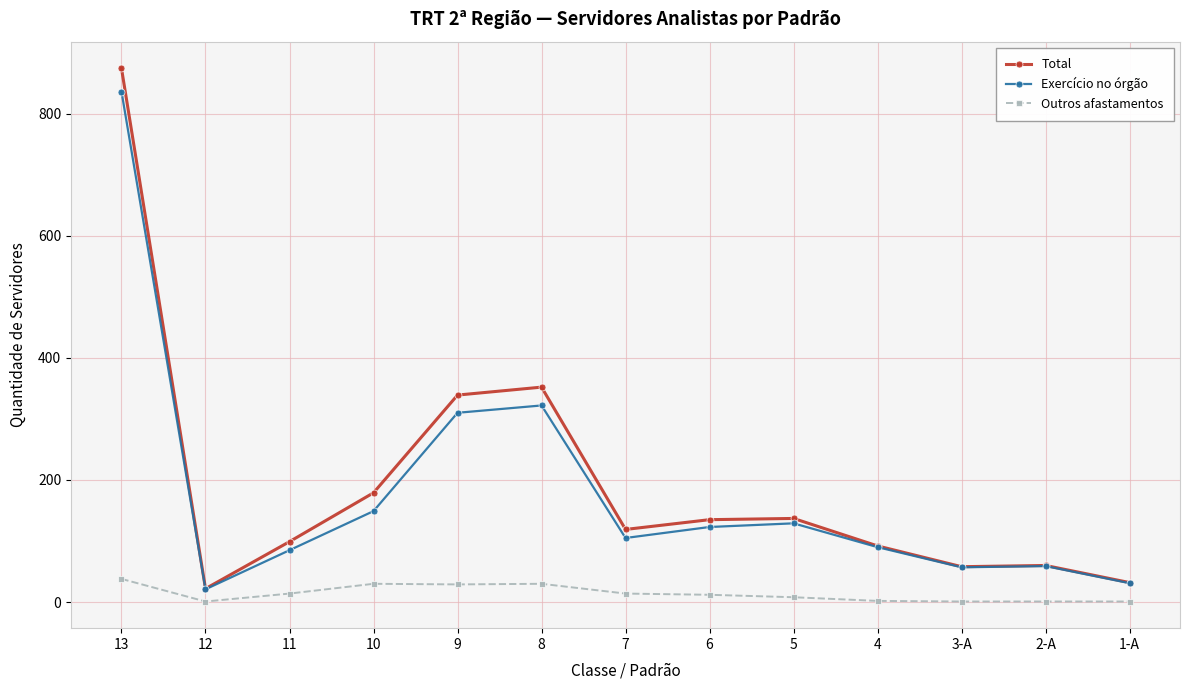

At which category is the sum across all series the highest?

13